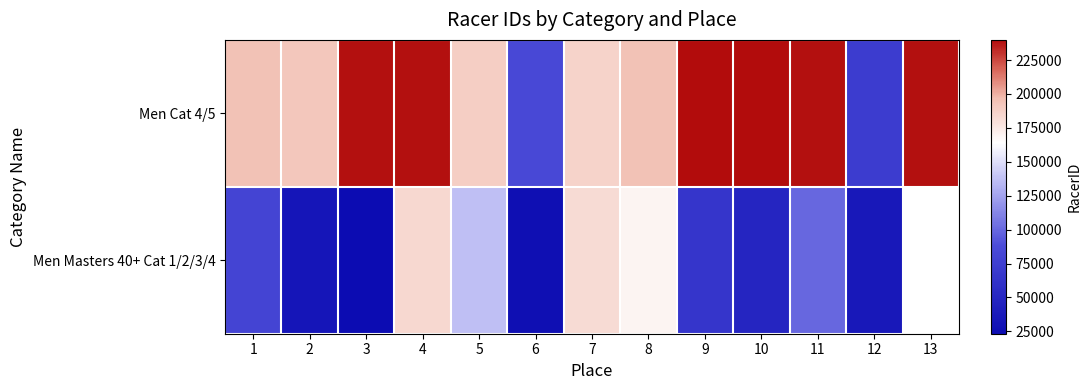

The Men Cat 4/5 series shows 414234.1 at 11. True or false?

False